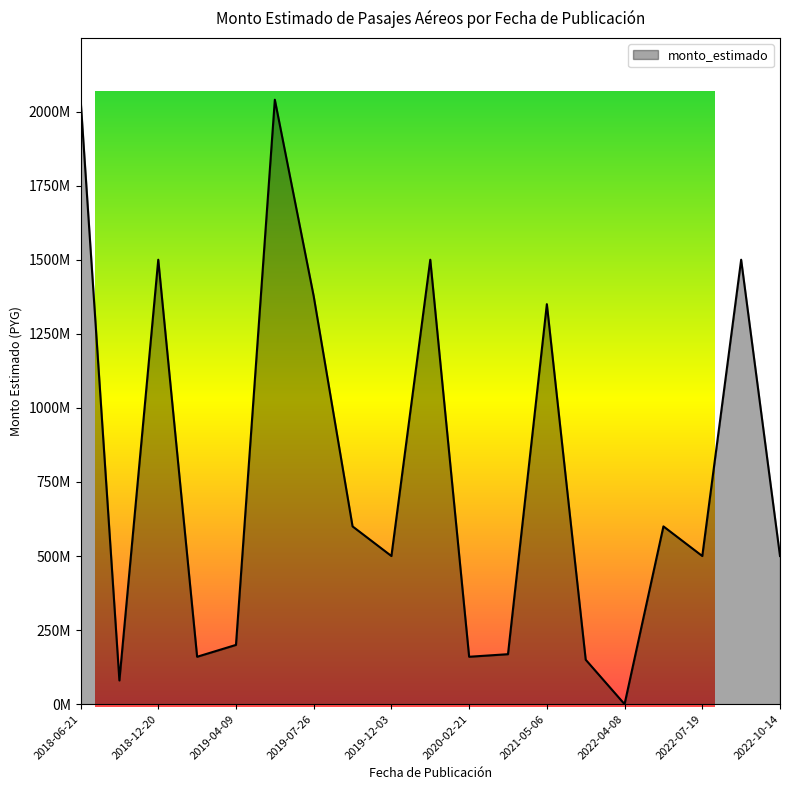

What value does the data have at 2018-12-11, to the nearest 50?

80000000